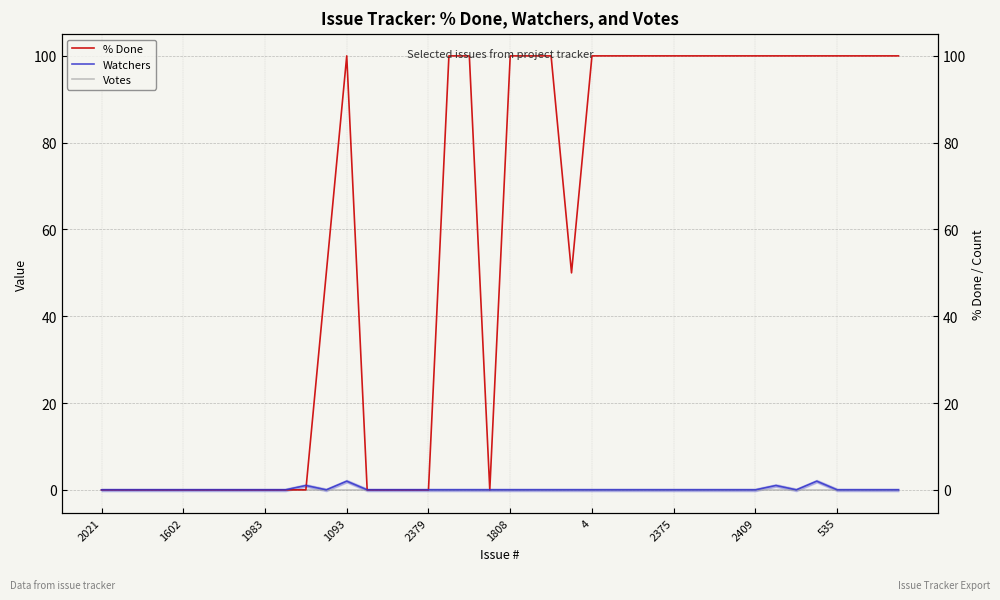

List the series in order of their peak value, highest first.

% Done, Watchers, Votes